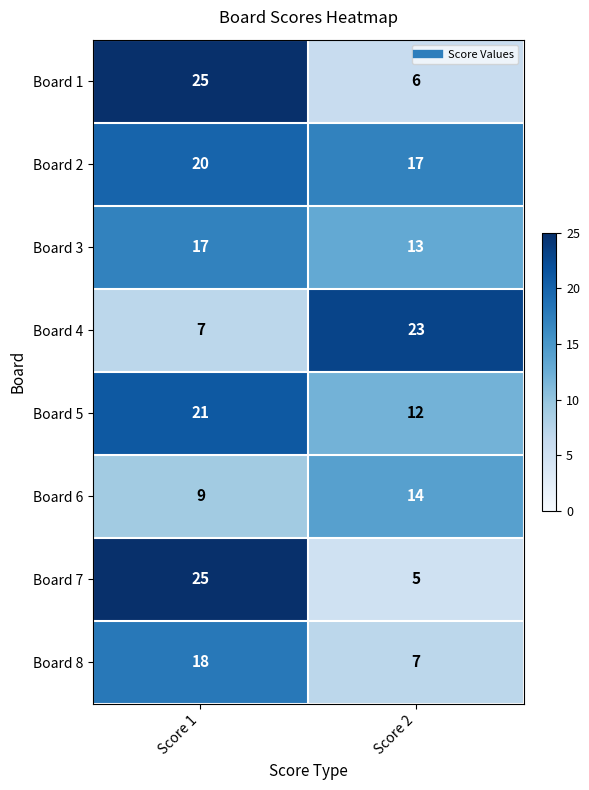

Is the value of Board 2 at Score 2 greater than the value of Board 4 at Score 2?

No